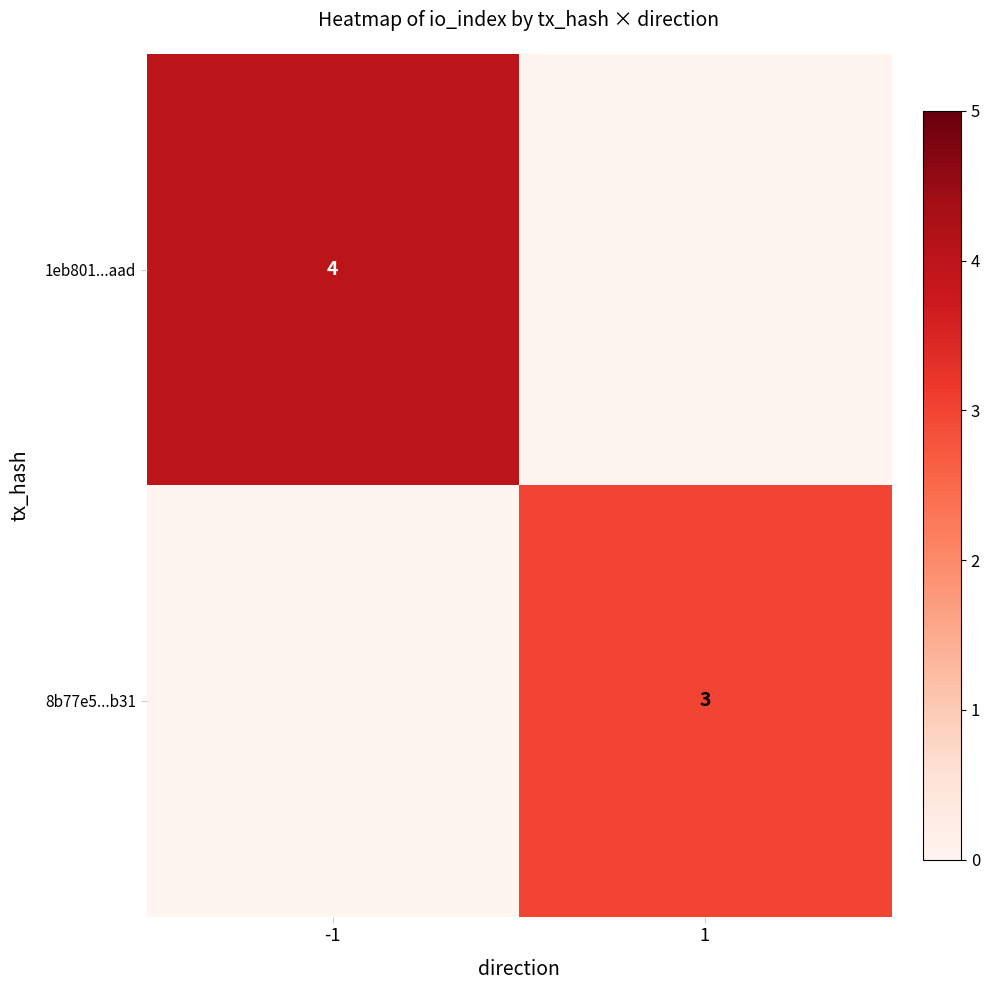

The value of 8b77e5...b31 at 1 is 3. True or false?

True